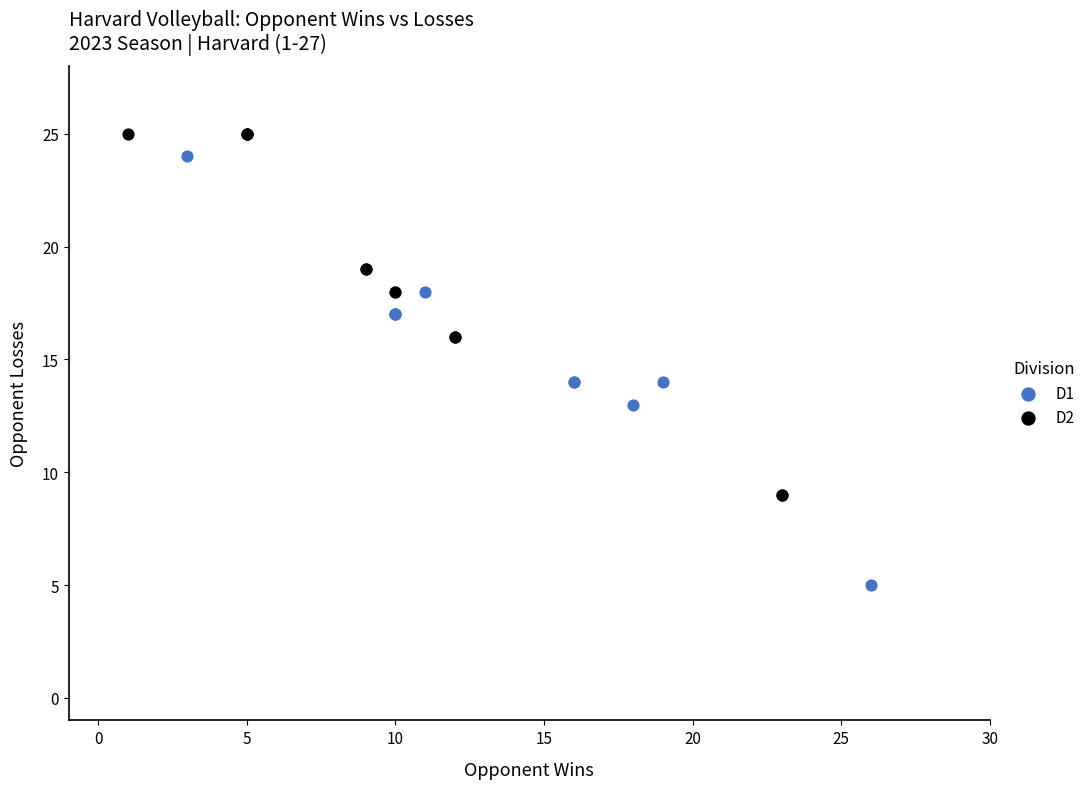

Which series reaches the minimum Y coordinate?

D1